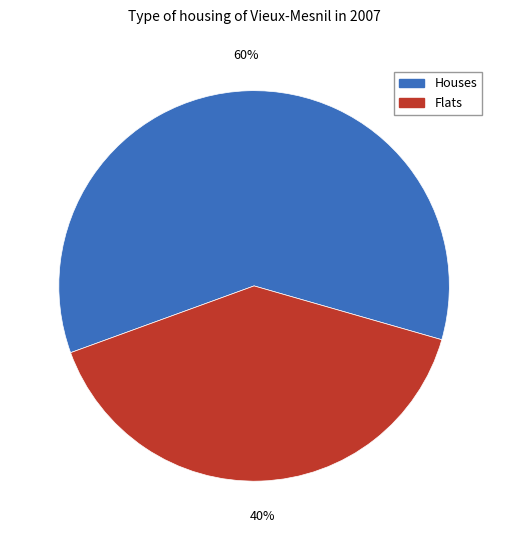

Is there any slice that represents more than half of the pie?

Yes